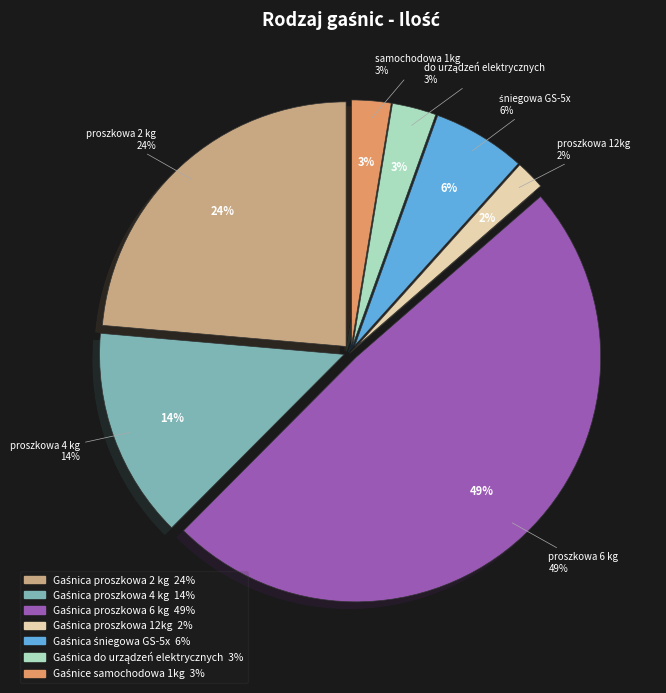

Does Gaśnica proszkowa 4 kg account for over 50% of the chart?

No